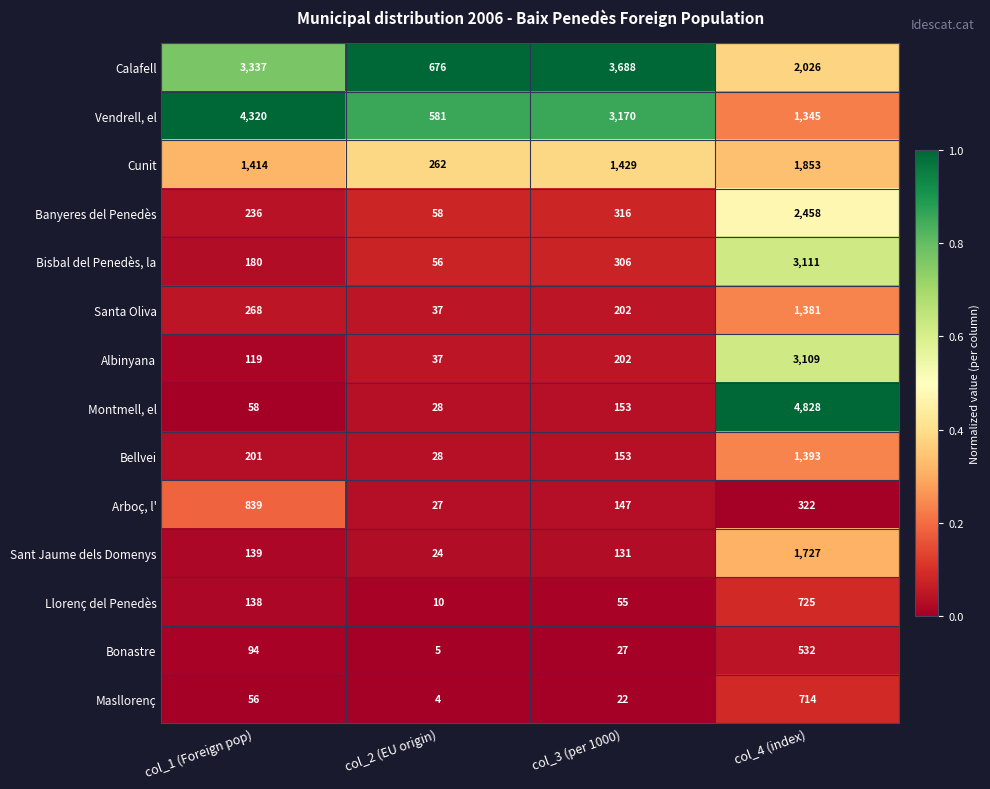

List the labels in order of Llorenç del Penedès value, smallest first.

col_2 (EU origin), col_3 (per 1000), col_1 (Foreign pop), col_4 (index)